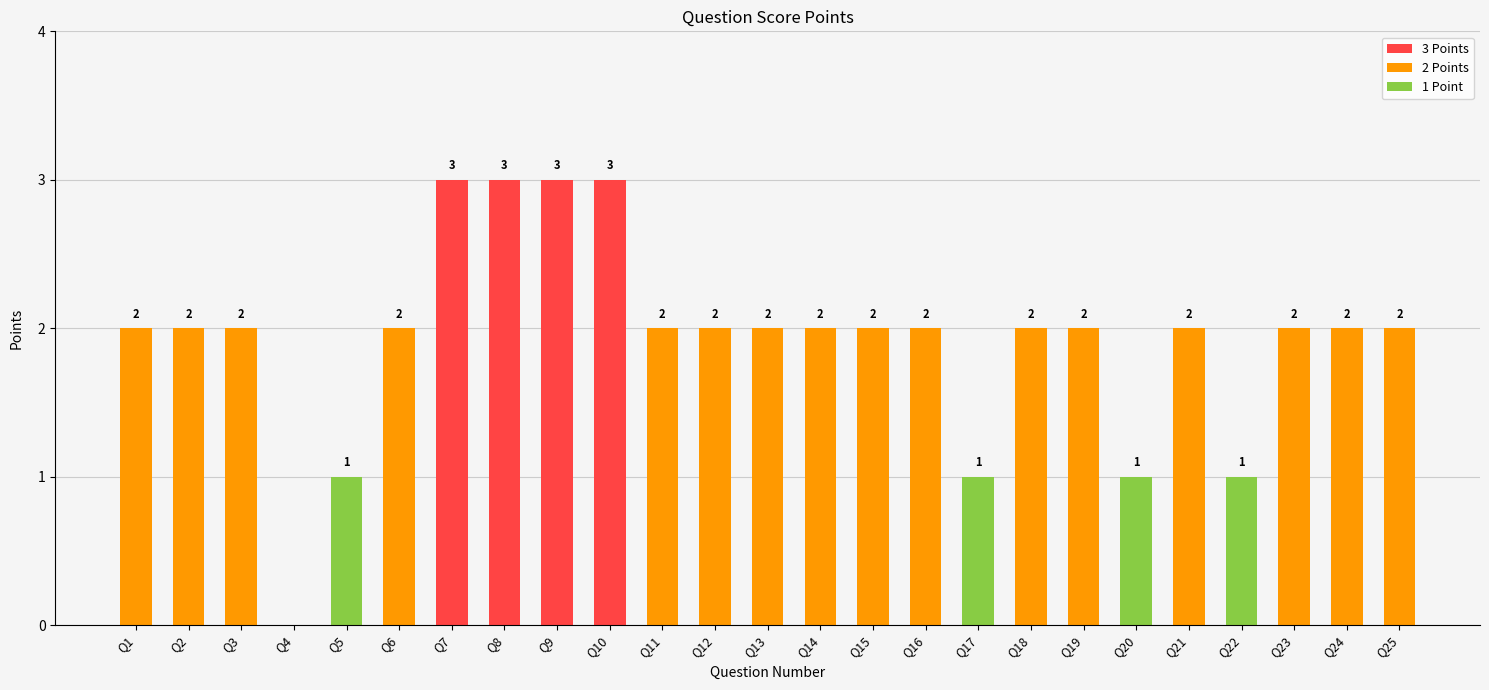

How many series are shown in this chart?

1